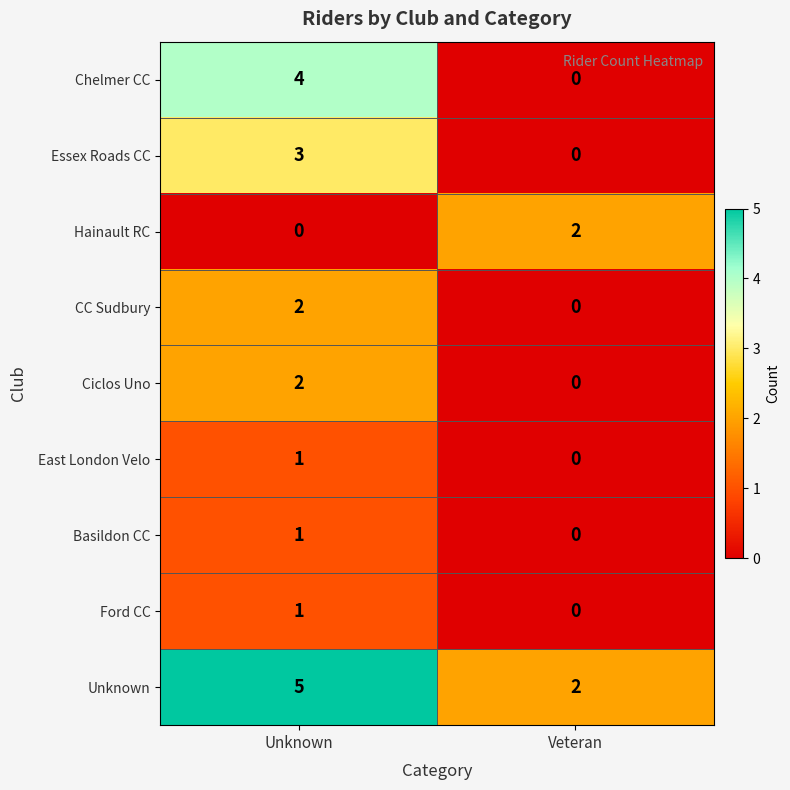

Reading left to right, extract all data points from this chart.

Chelmer CC: 4	0
Essex Roads CC: 3	0
Hainault RC: 0	2
CC Sudbury: 2	0
Ciclos Uno: 2	0
East London Velo: 1	0
Basildon CC: 1	0
Ford CC: 1	0
Unknown: 5	2